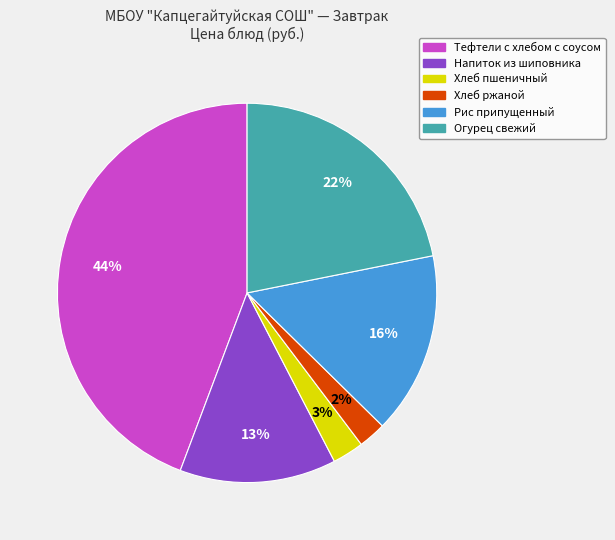

Which category has the biggest portion of the pie?

Тефтели c хлебом с соусом